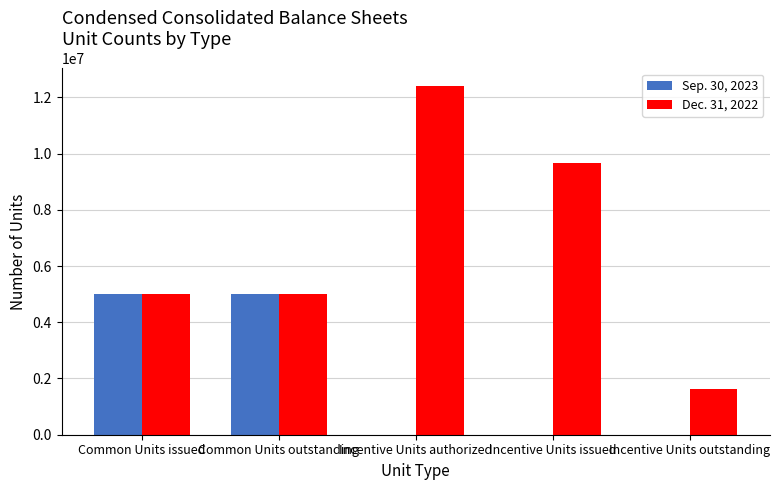

What value does the Dec. 31, 2022 series have at Incentive Units authorized, to the nearest 10?

12412470